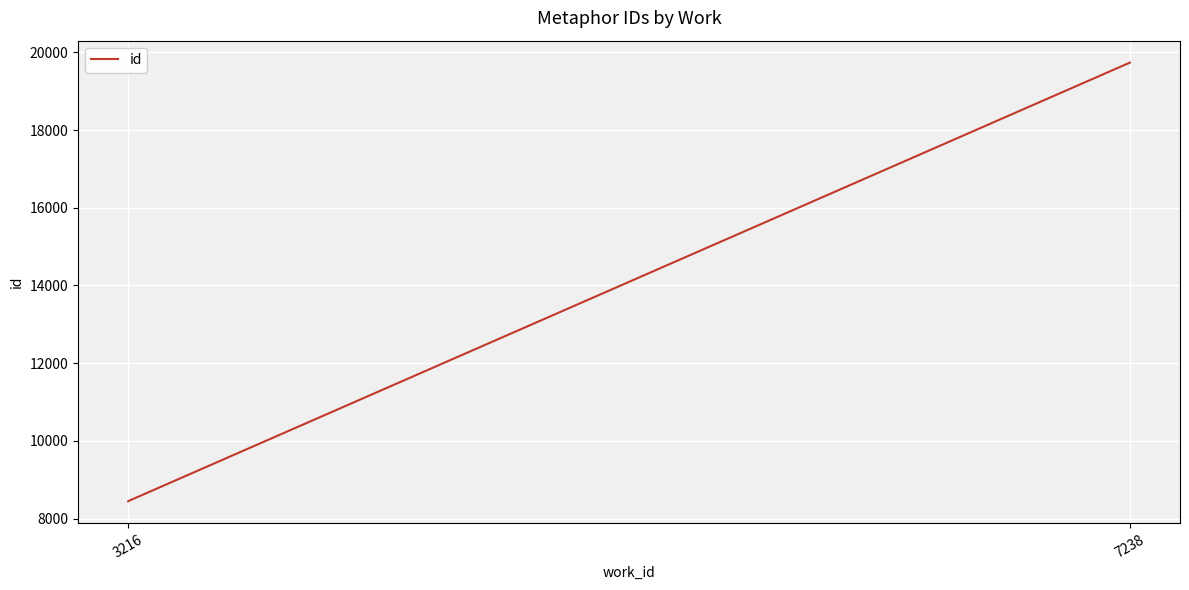

The value at 7238 is 19736. True or false?

True